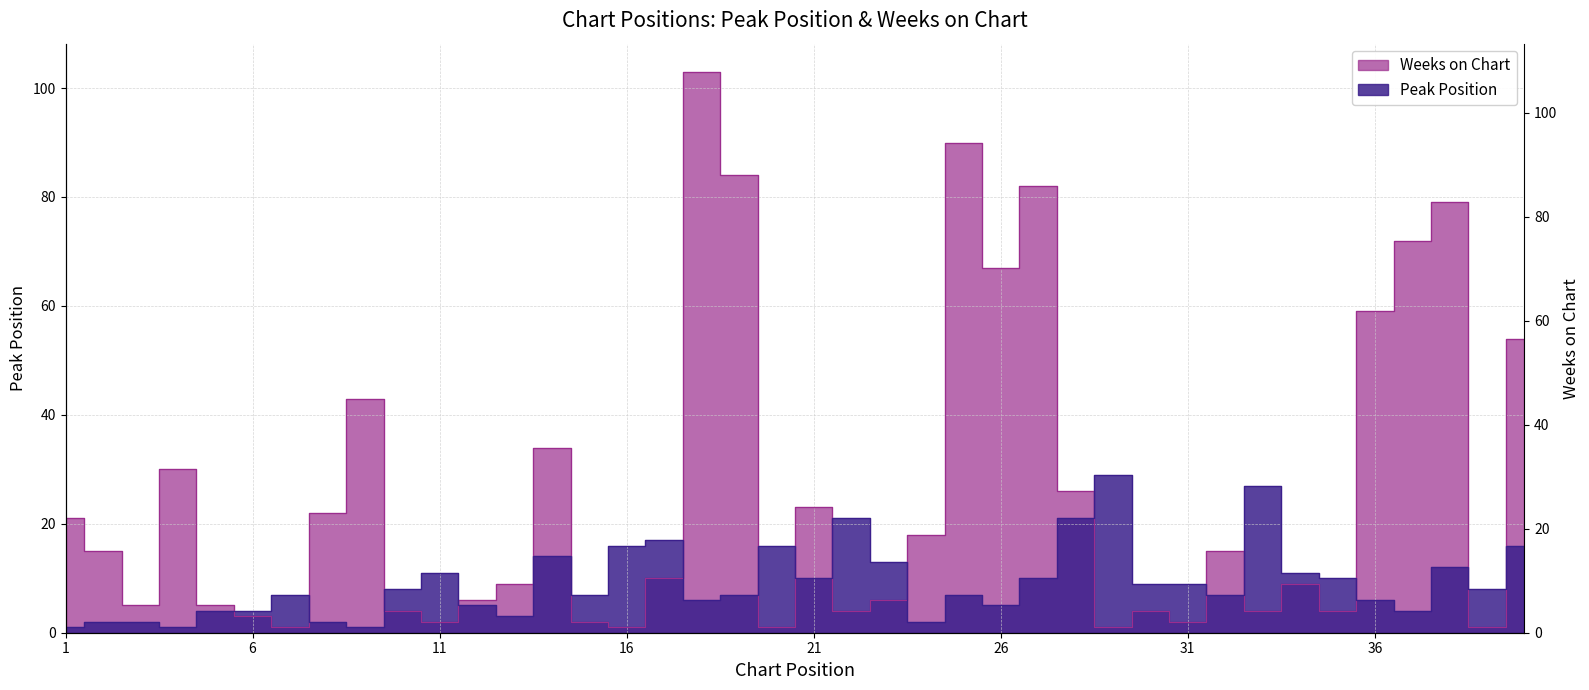

At which label is Peak Position closest to 15?

14